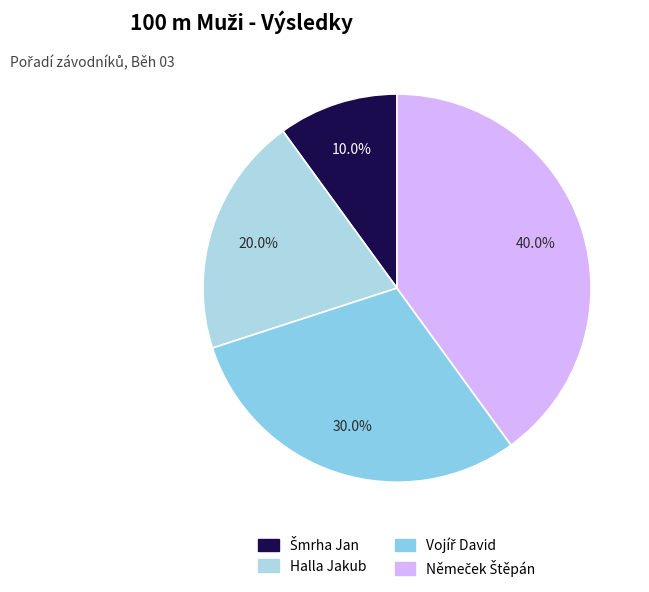

Which slice is the smallest?

Šmrha Jan